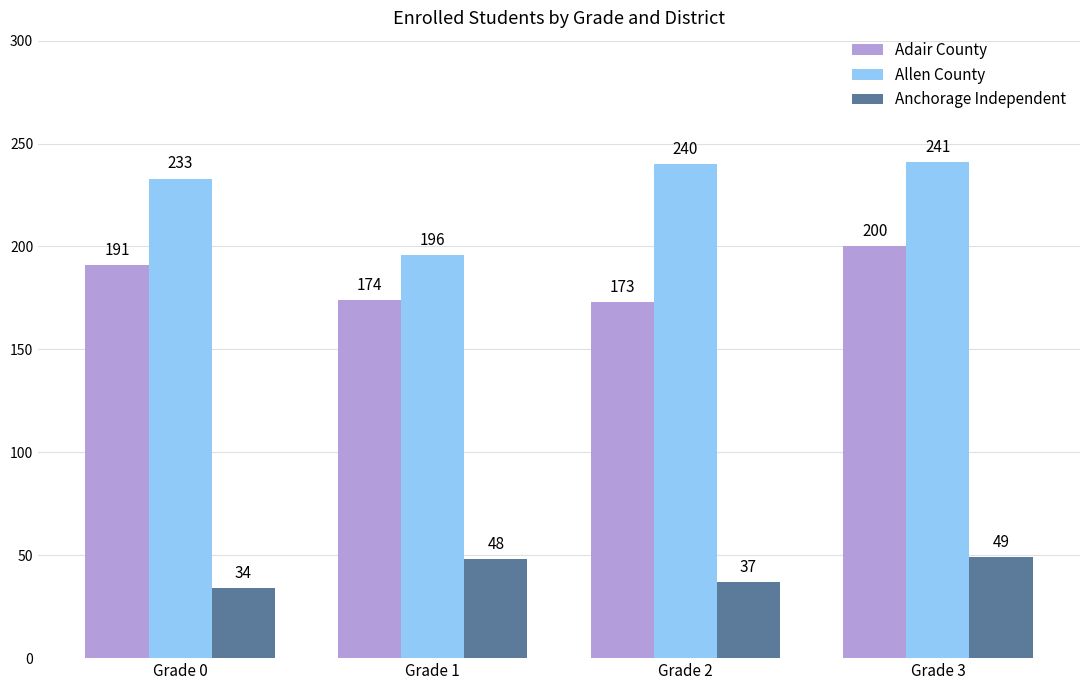

Reading left to right, list all the values displayed in this chart.

Adair County: Grade 0=191	Grade 1=174	Grade 2=173	Grade 3=200
Allen County: Grade 0=233	Grade 1=196	Grade 2=240	Grade 3=241
Anchorage Independent: Grade 0=34	Grade 1=48	Grade 2=37	Grade 3=49